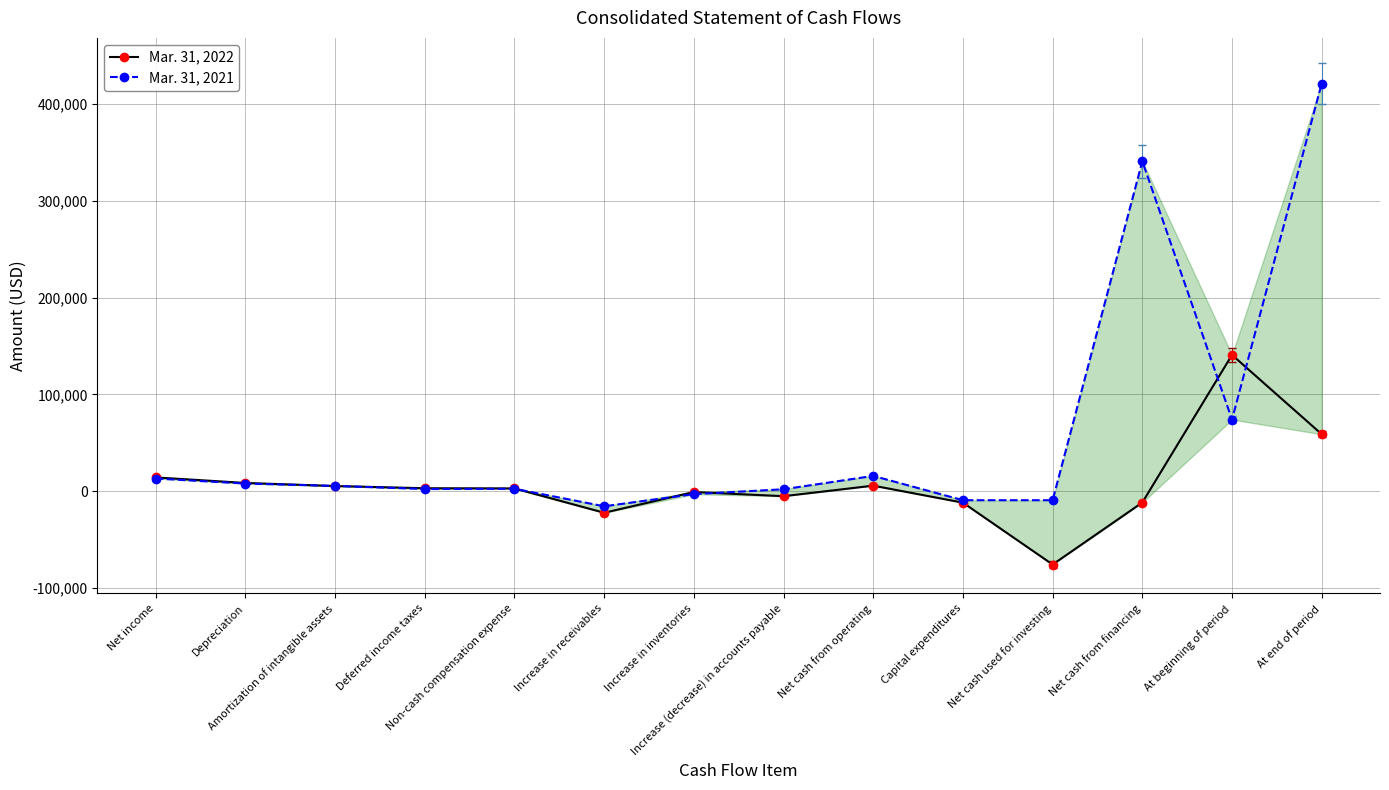

What is the label of the 4th point from the left?

Deferred income taxes